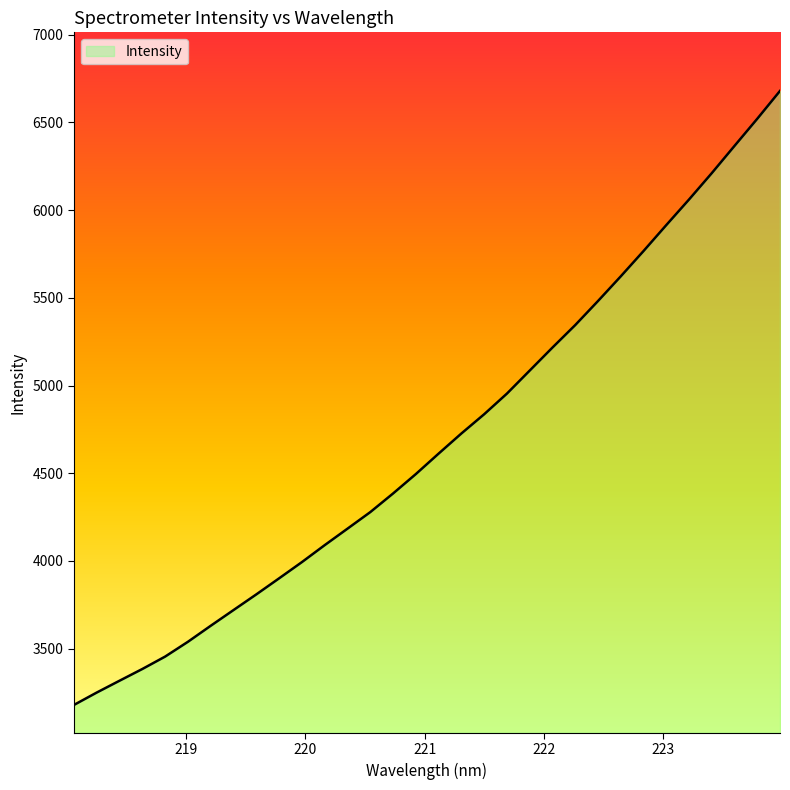

How many categories are shown in the chart?

32